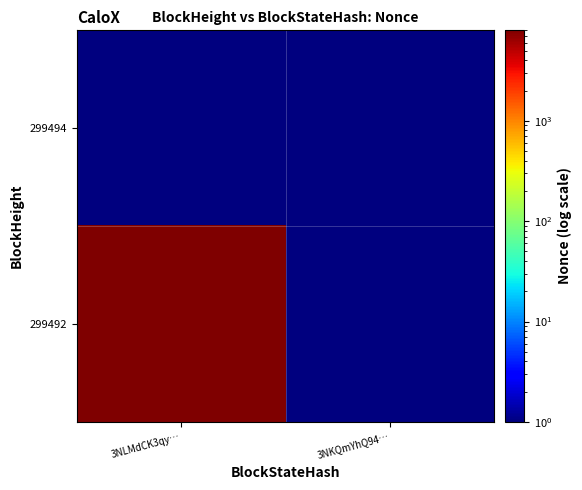

Rank the series by their average value, from lowest to highest.

299494, 299492